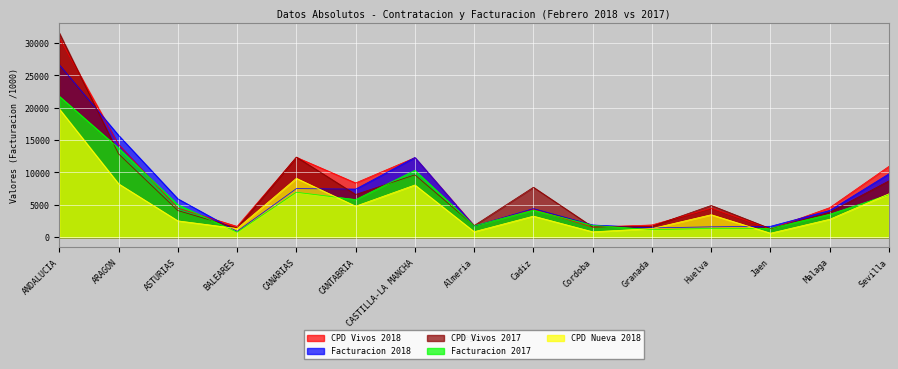

What is the total value across all series at Jaen?

6246.2